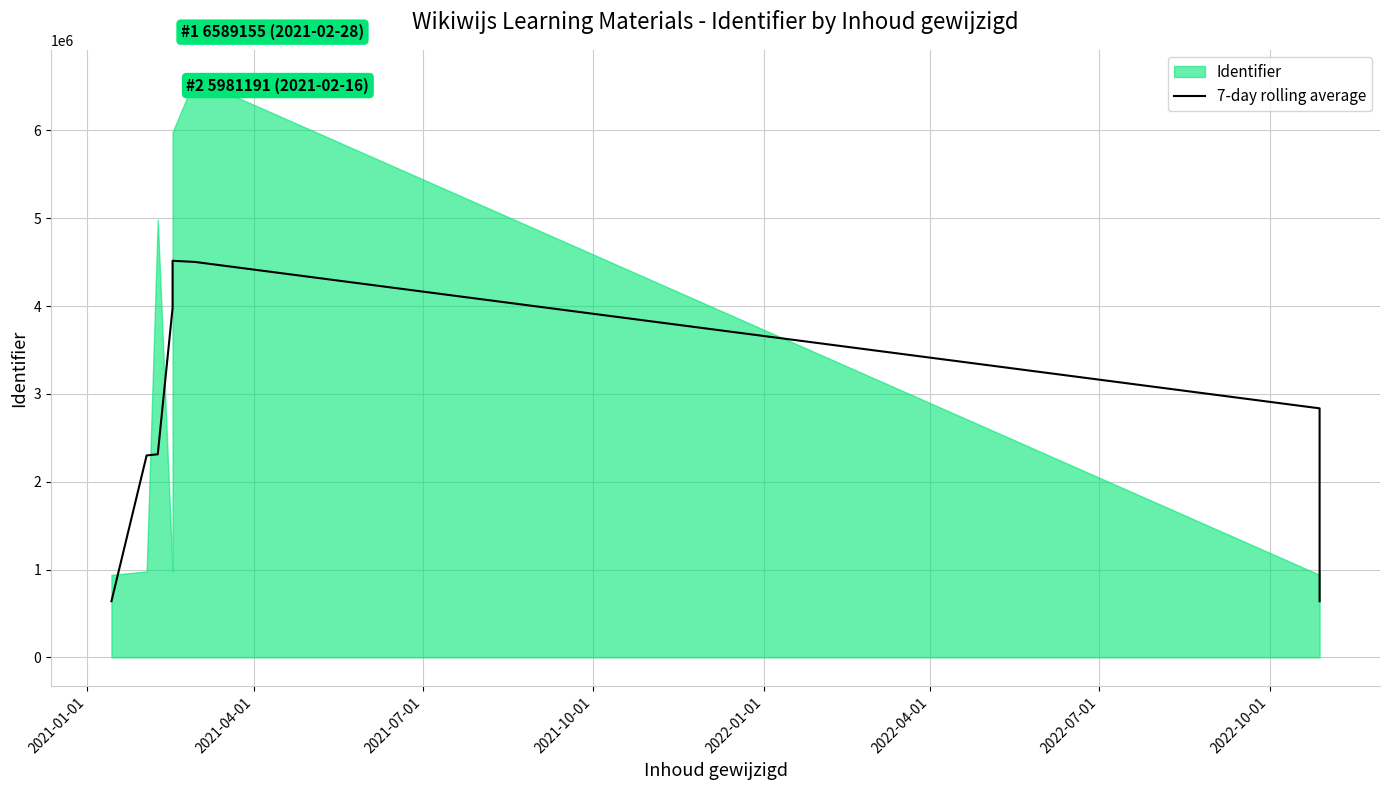

The chart shows a value of 3979988.3 at 2021-10-01. True or false?

True